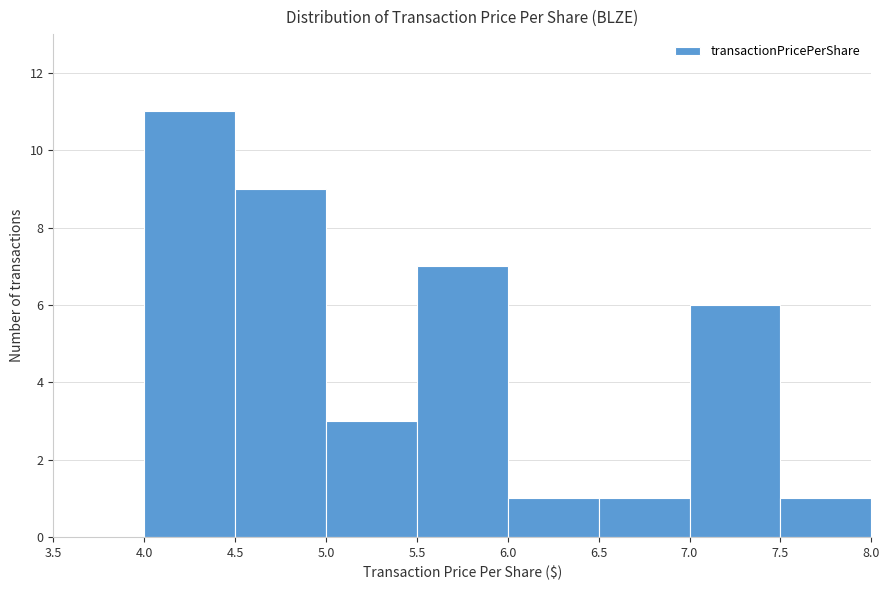

What is the height of the bar covering 7.5 to 8.0 on the x-axis? The values are not printed on the chart, so give them approximately, as read against the axis.

1